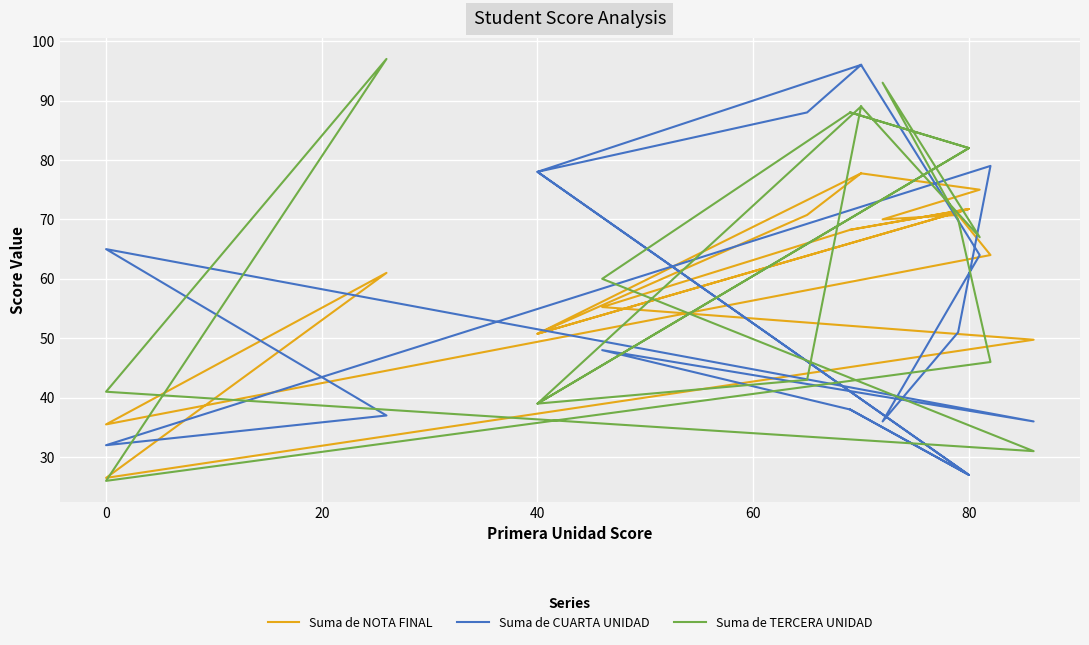

What is the difference between the maximum and minimum values in the Suma de NOTA FINAL series?

51.2